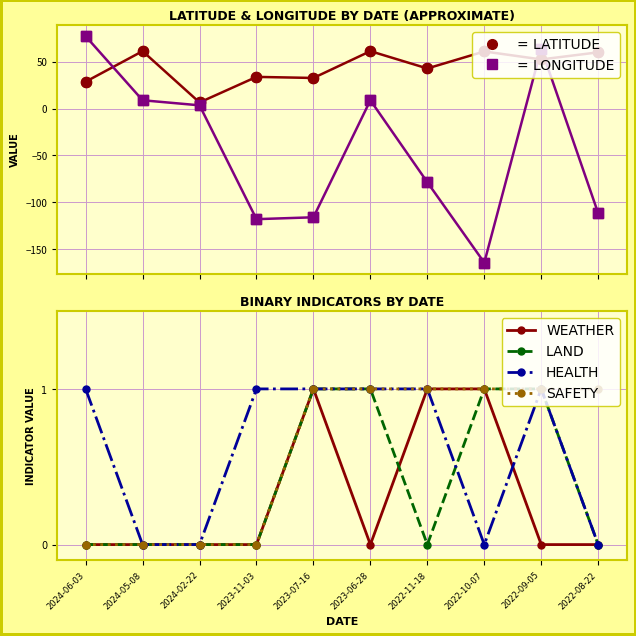

At how many categories does at least one series exceed 29?

9